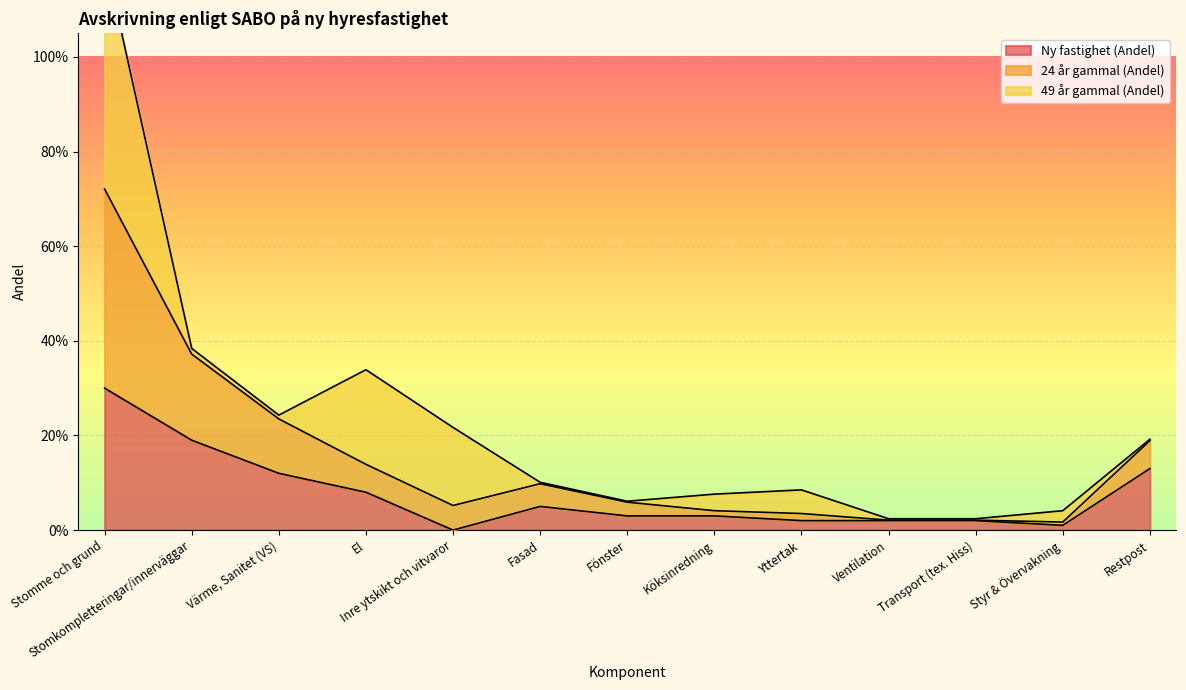

True or false: Ny fastighet (Andel) and 24 år gammal (Andel) cross at least once.

False